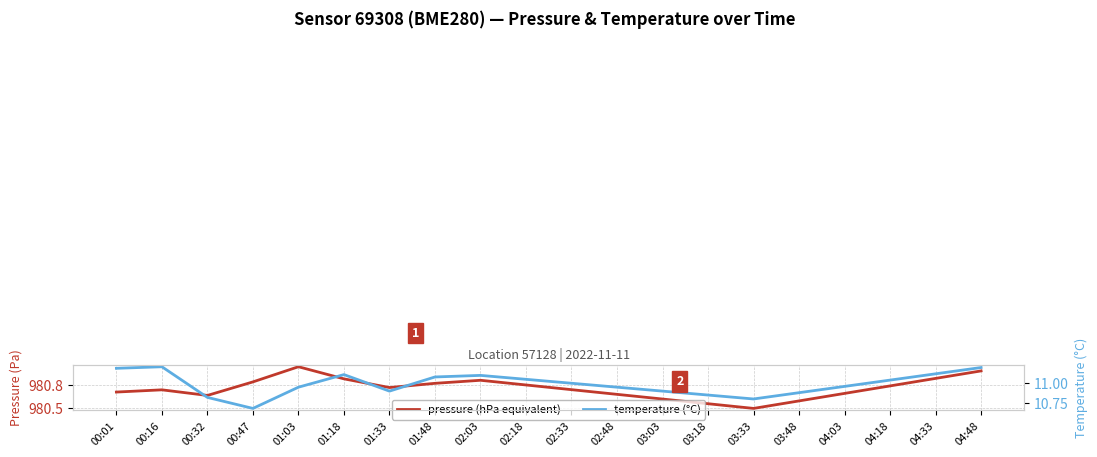

At which category is the sum across all series the highest?

04:48